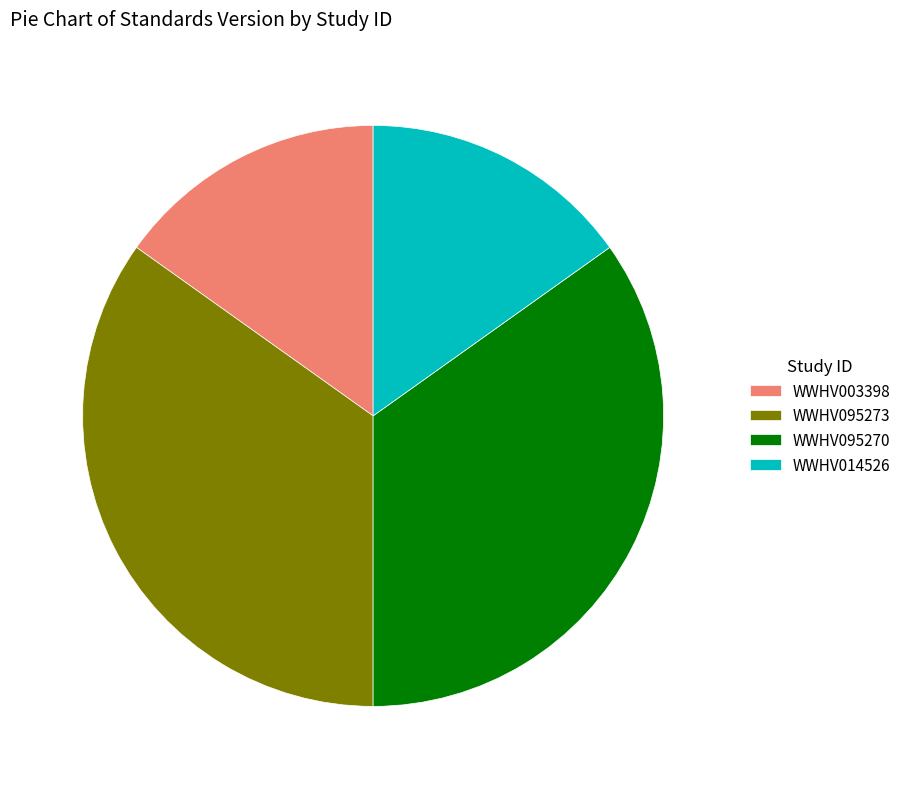

Does WWHV003398 represent more than half of the total?

No